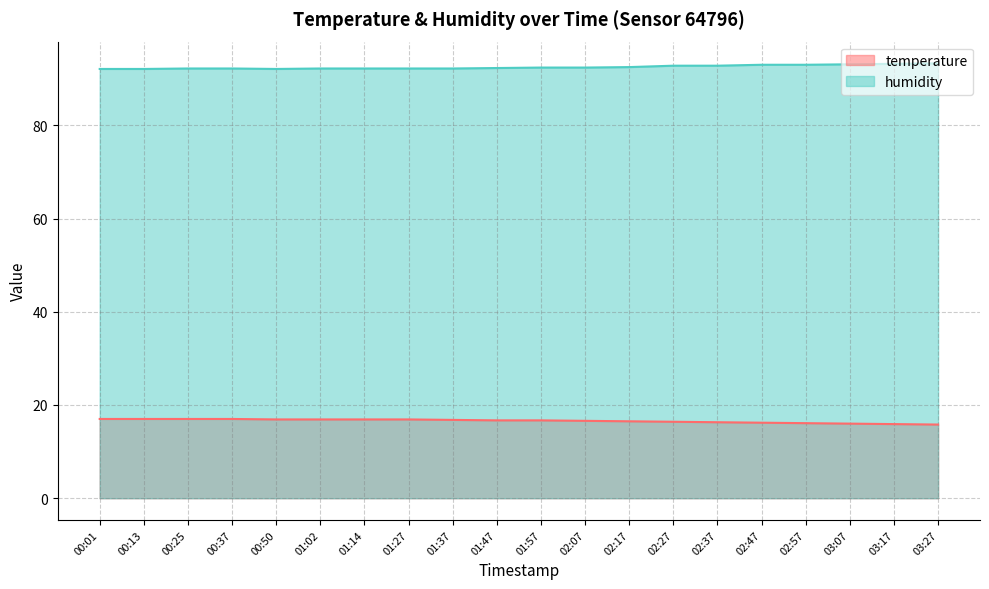

True or false: humidity has a value of 92.1 at 00:50.

True